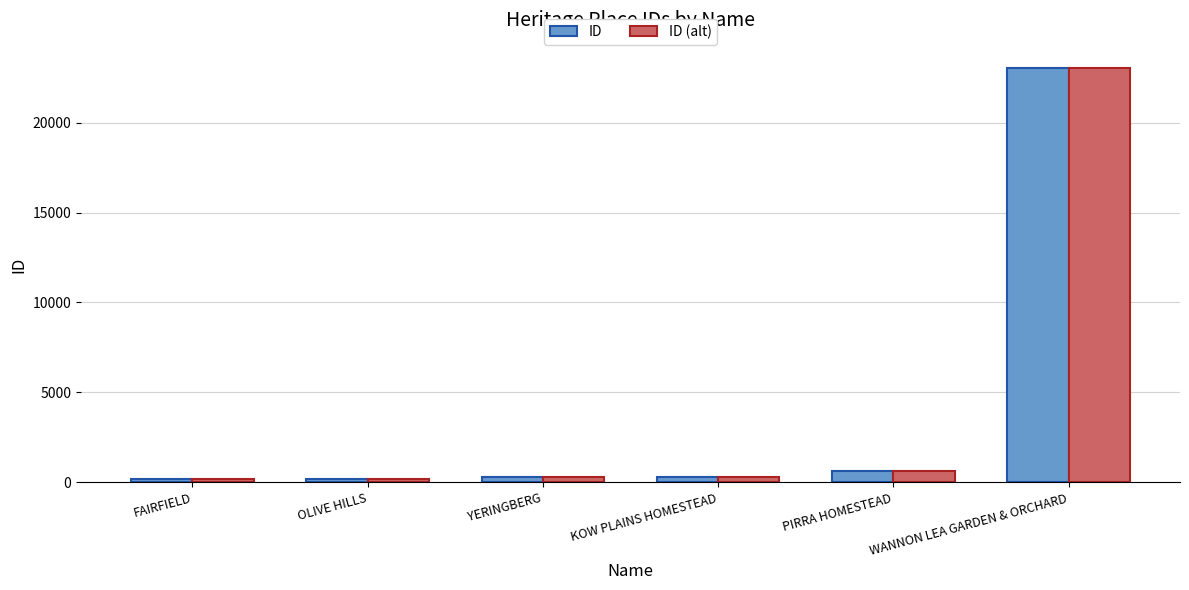

The ID series shows 6755 at WANNON LEA GARDEN & ORCHARD. True or false?

False